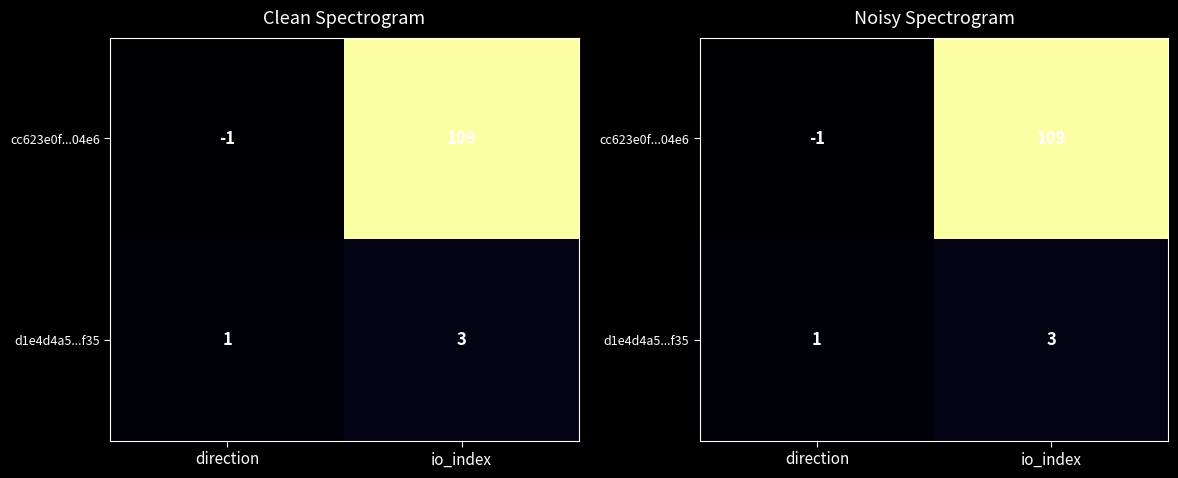

What is the difference between the maximum and minimum values in the d1e4d4a5...f35 series?

2